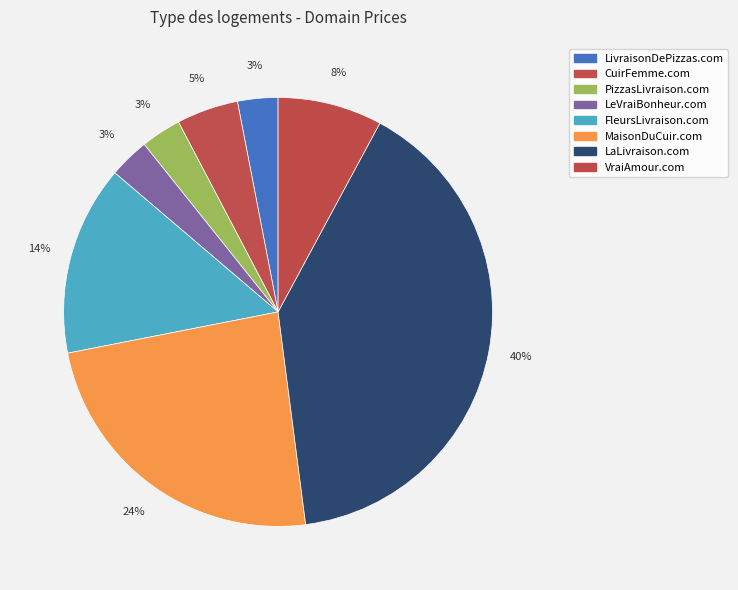

To the nearest percent, what portion does FleursLivraison.com represent?

14%